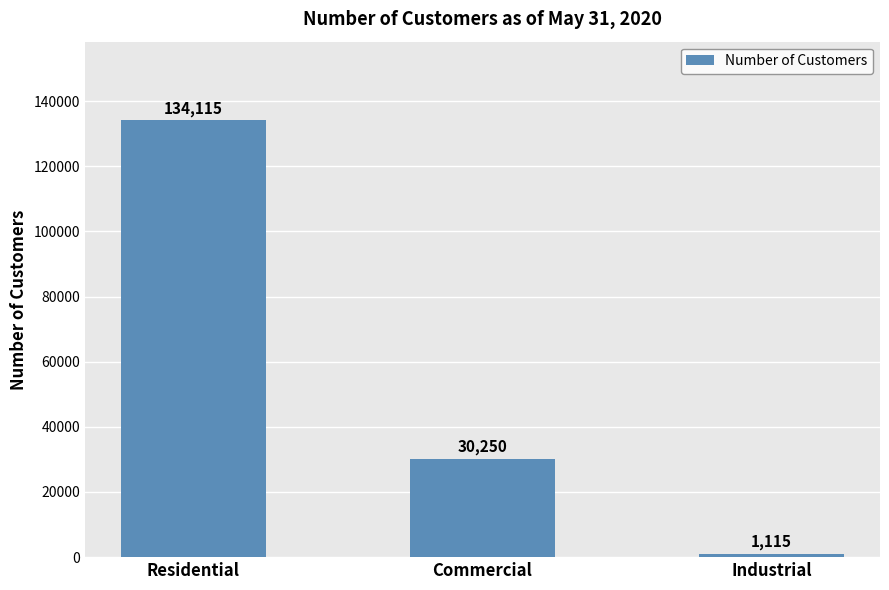

The chart shows a value of 35711 at Residential. True or false?

False